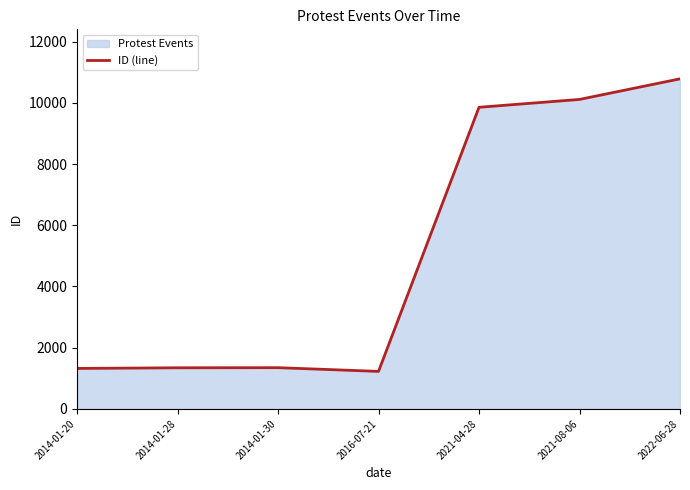

Where is the data nearest to the value 6004?

2021-04-28